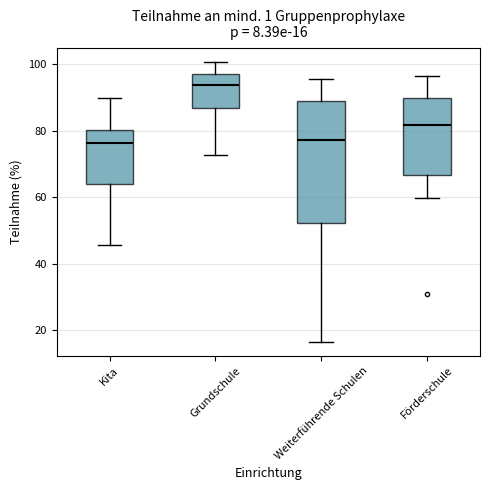

Which box has the highest median line?

Grundschule